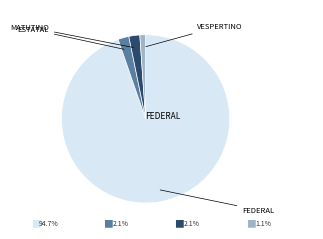

To the nearest percent, what portion does FEDERAL represent?

95%